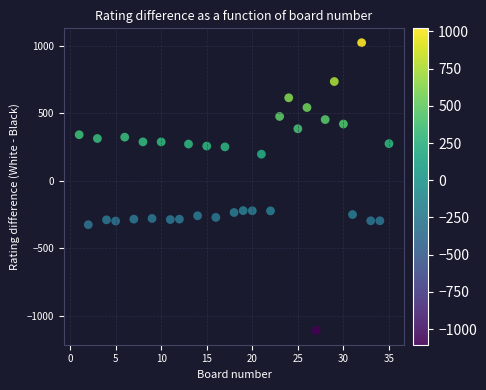

What is the range of Y values (max minus min)?

2126